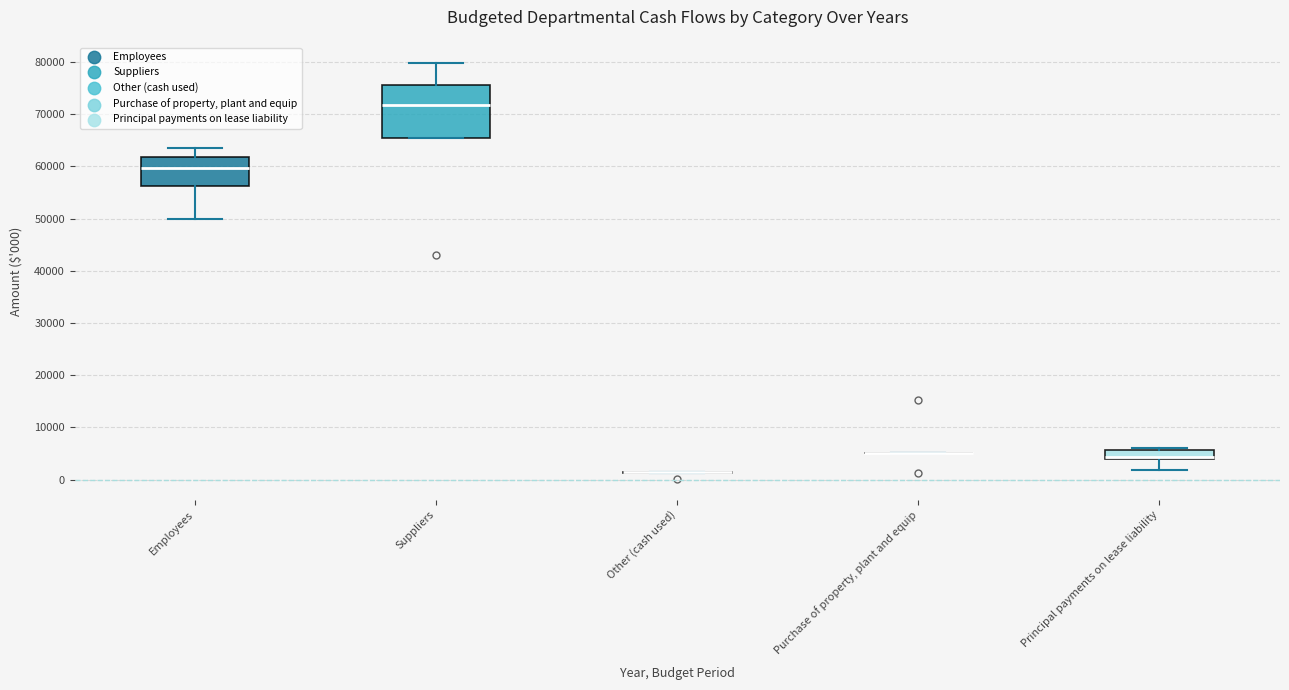

Comparing the boxes themselves (not the whiskers), which one is the tallest?

Suppliers